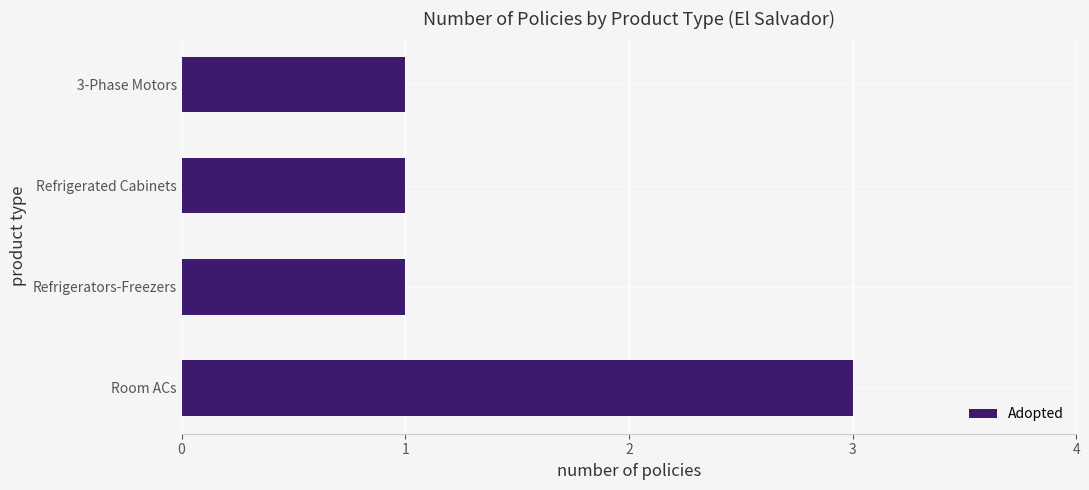

What is the greatest value displayed?

3